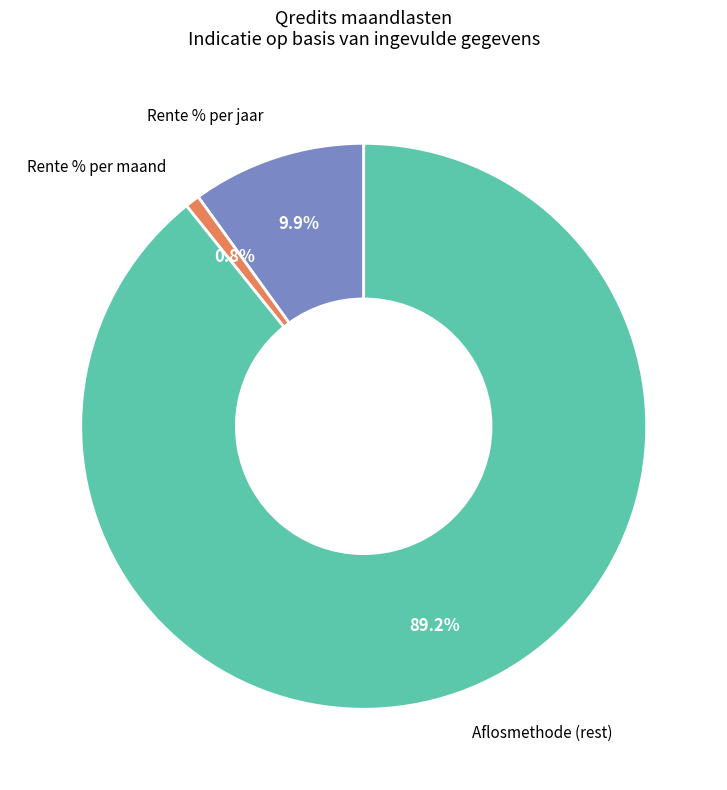

Does any single category account for the majority?

Yes